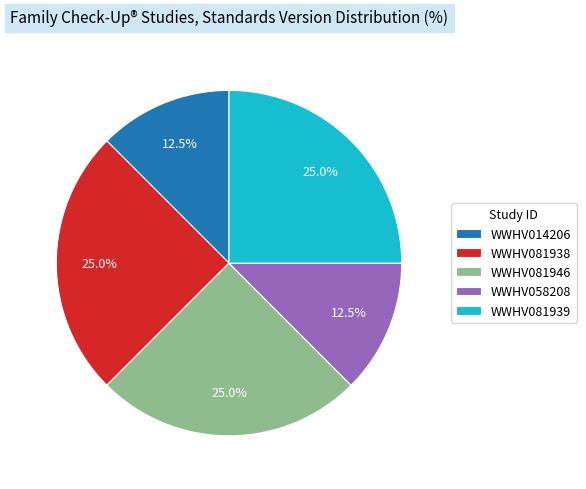

Approximately how many times larger is the value at WWHV081946 compared to WWHV081938?

1.0